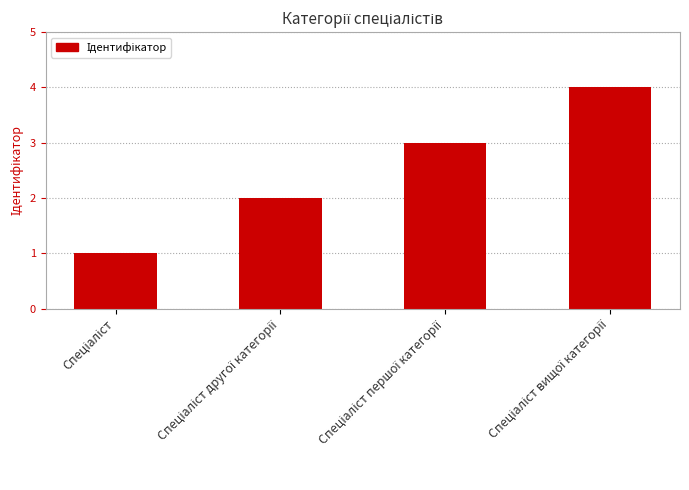

What is the difference between the maximum and minimum values?

3